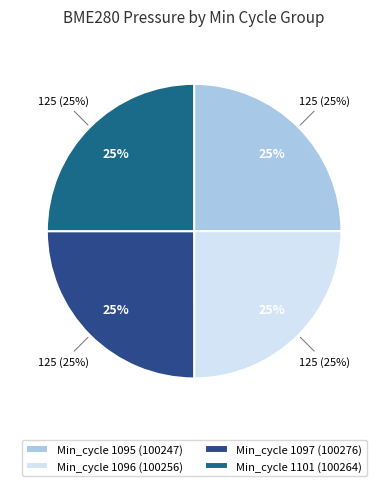

Is Min_cycle 1101 the majority of the pie?

No